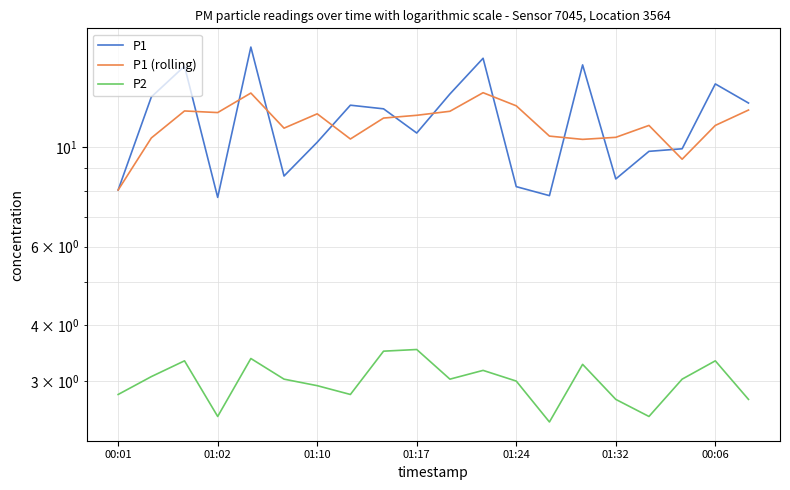

True or false: P1 has a value of 15.8 at 11.

True